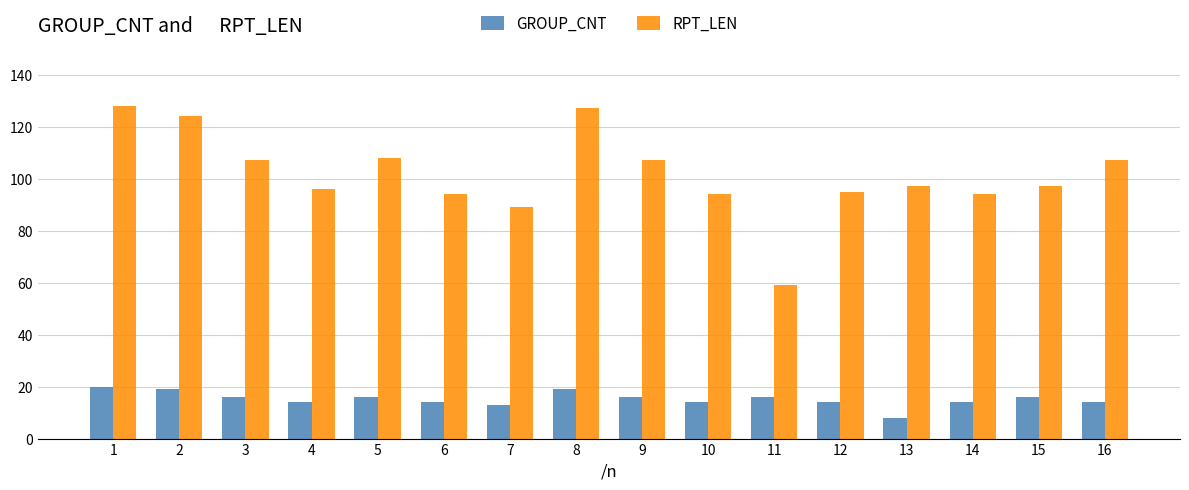

What is the difference between the highest and lowest values at 3?

91